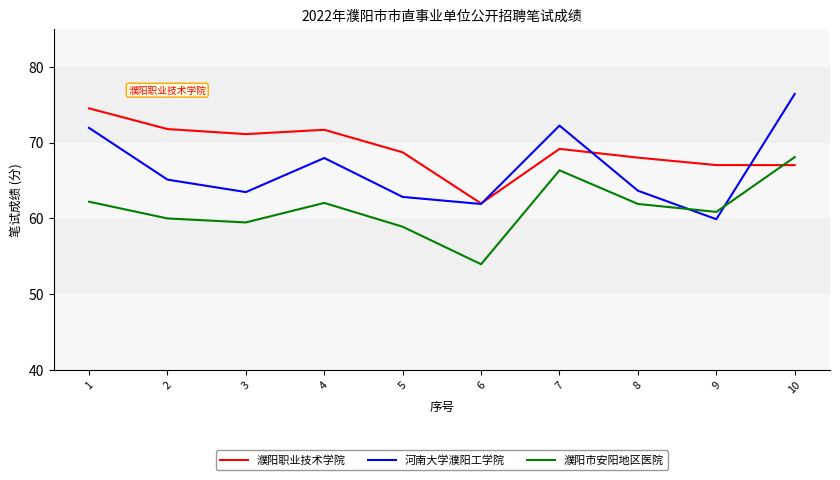

What is the total value across all series at 9?

187.8